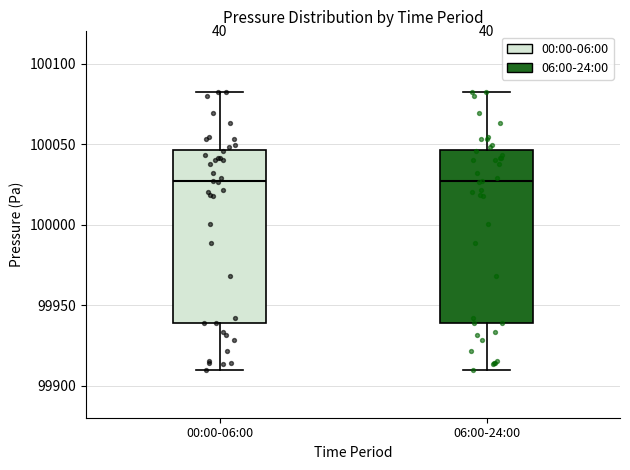

Reading left to right, transcribe this box plot: for each box, give where its median line is, the range the box spans, and where its two whiskers end, as read against the y-axis. The values are not printed on the chart, so give them approximately, as read against the axis.

00:00-06:00: median 100025, box 99940 to 100045, whiskers 99910 to 100080
06:00-24:00: median 100025, box 99940 to 100045, whiskers 99910 to 100080